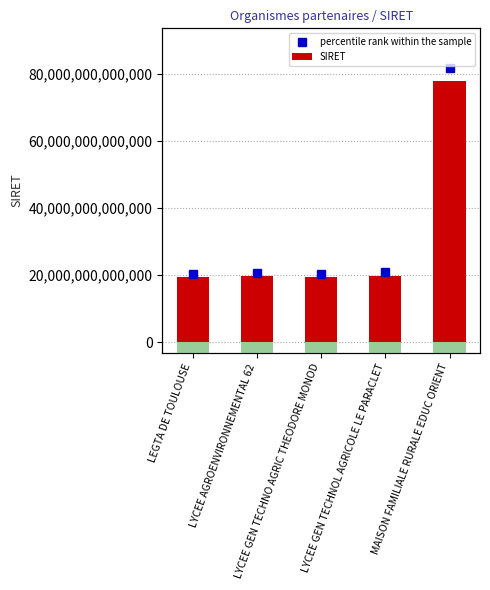

Which category has the lowest value across all series?

LEGTA DE TOULOUSE